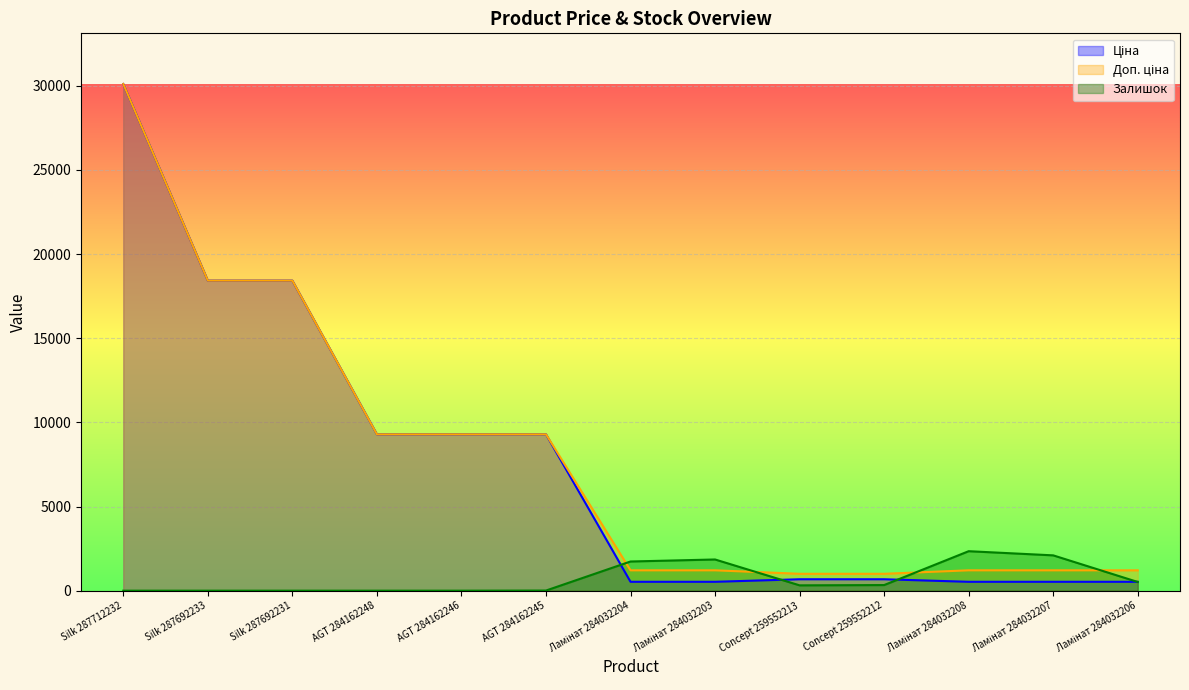

How many distinct data groups are displayed?

3